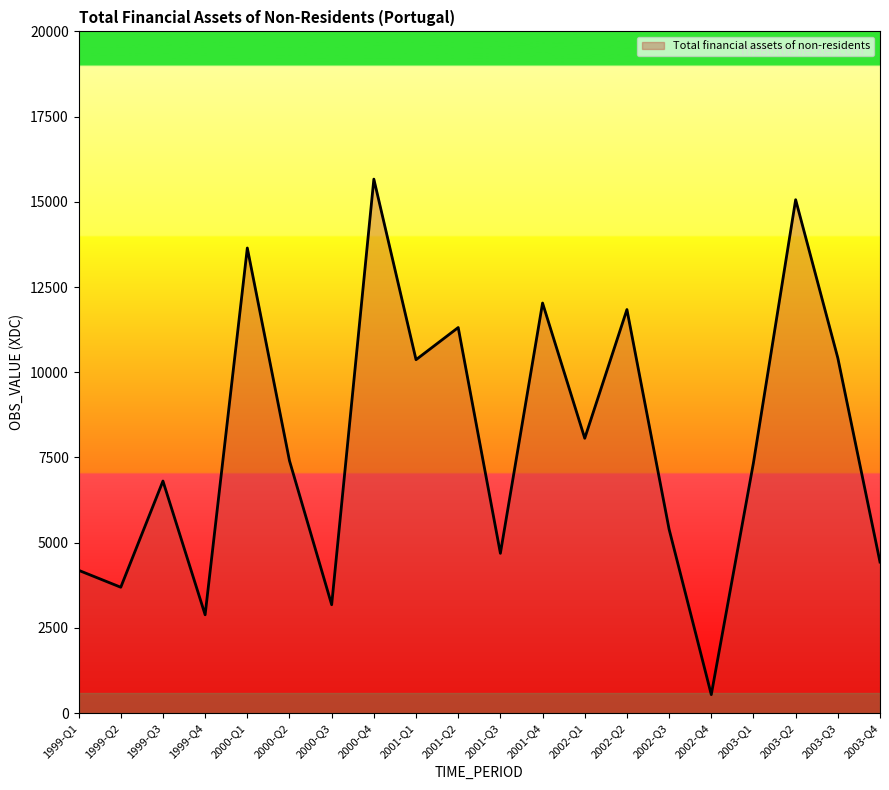

Which has a higher value, 1999-Q4 or 2000-Q3?

2000-Q3